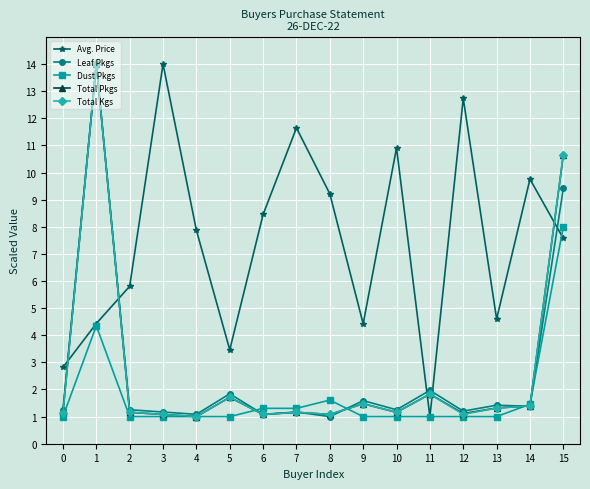

Is the value of Total Pkgs at 7 greater than the value of Dust Pkgs at 5?

Yes